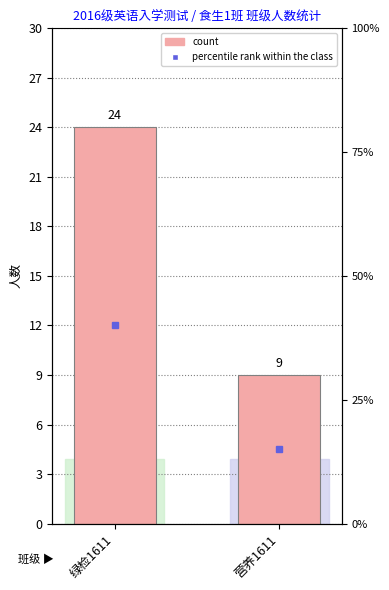

Which has a higher value, 营养1611 or 绿检1611?

绿检1611